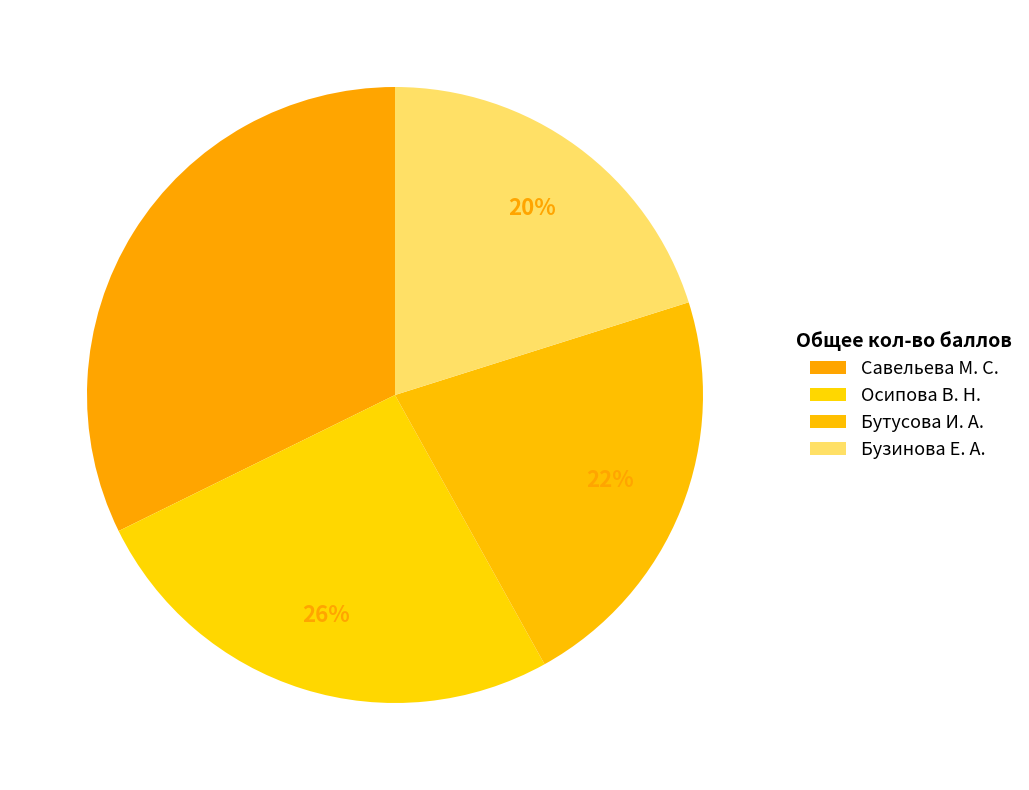

To the nearest percent, what is the combined percentage of Бутусова И. А. and Савельева М. С.?

54%